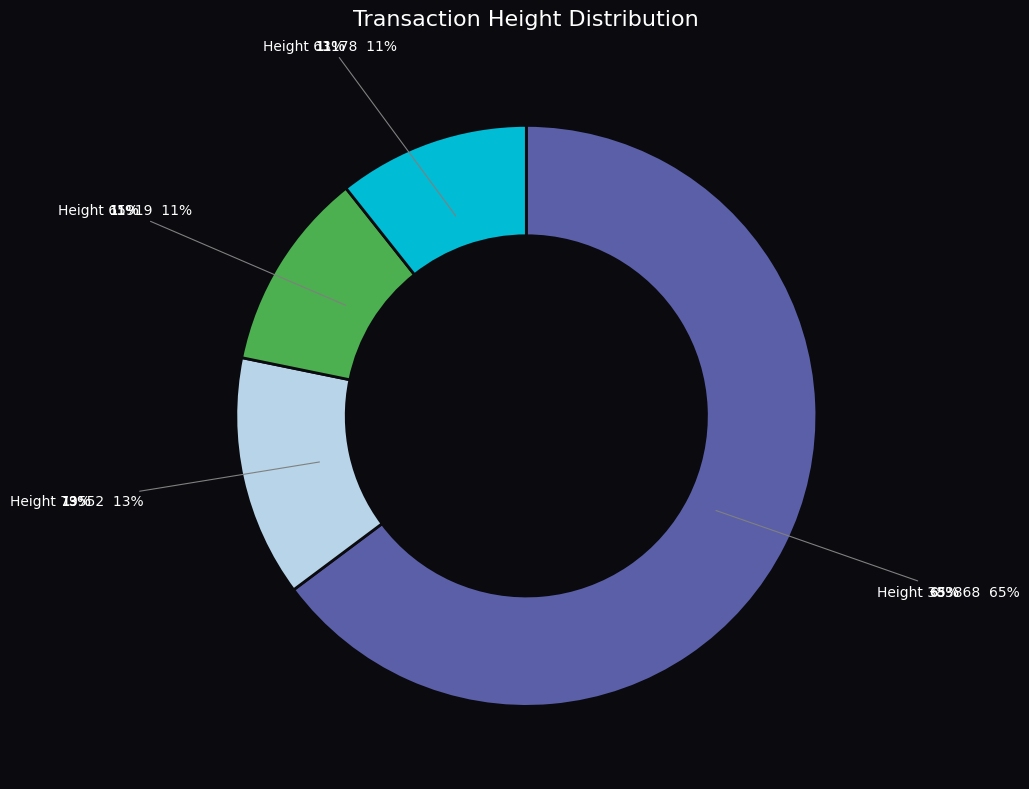

What percentage is the 79552 slice, to the nearest percent?

13%